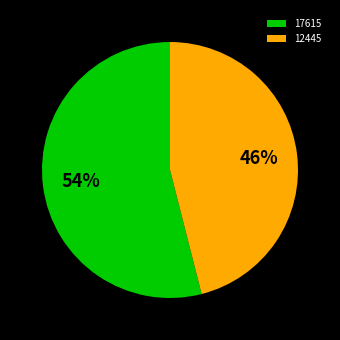

How many segments does this pie chart have?

2